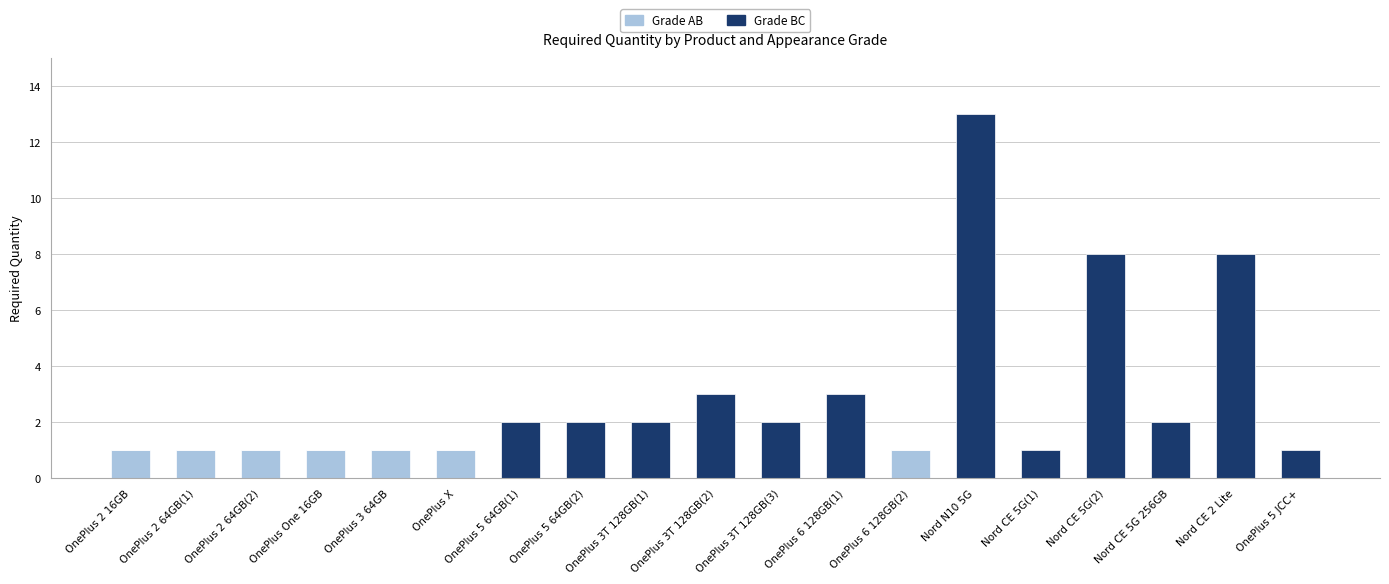

True or false: Grade AB has a value of -1 at Nord CE 5G(2).

False